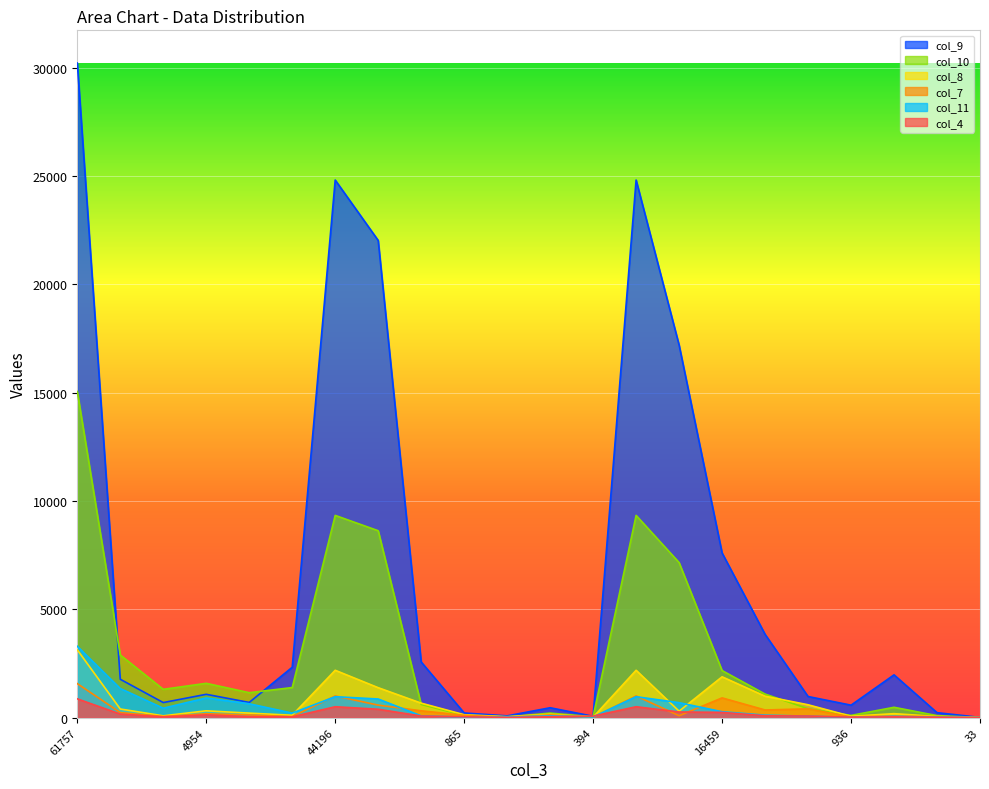

After their last crossing, which series has the higher values: col_10 or col_4?

col_10